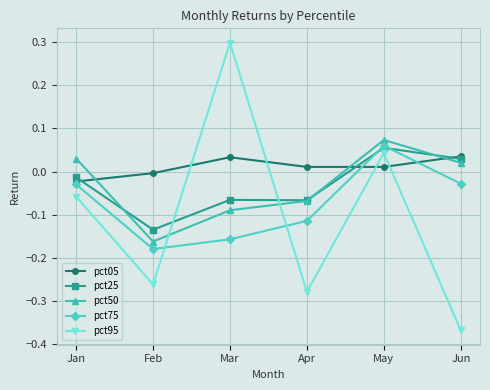

Which series has the largest total across all categories?

pct05